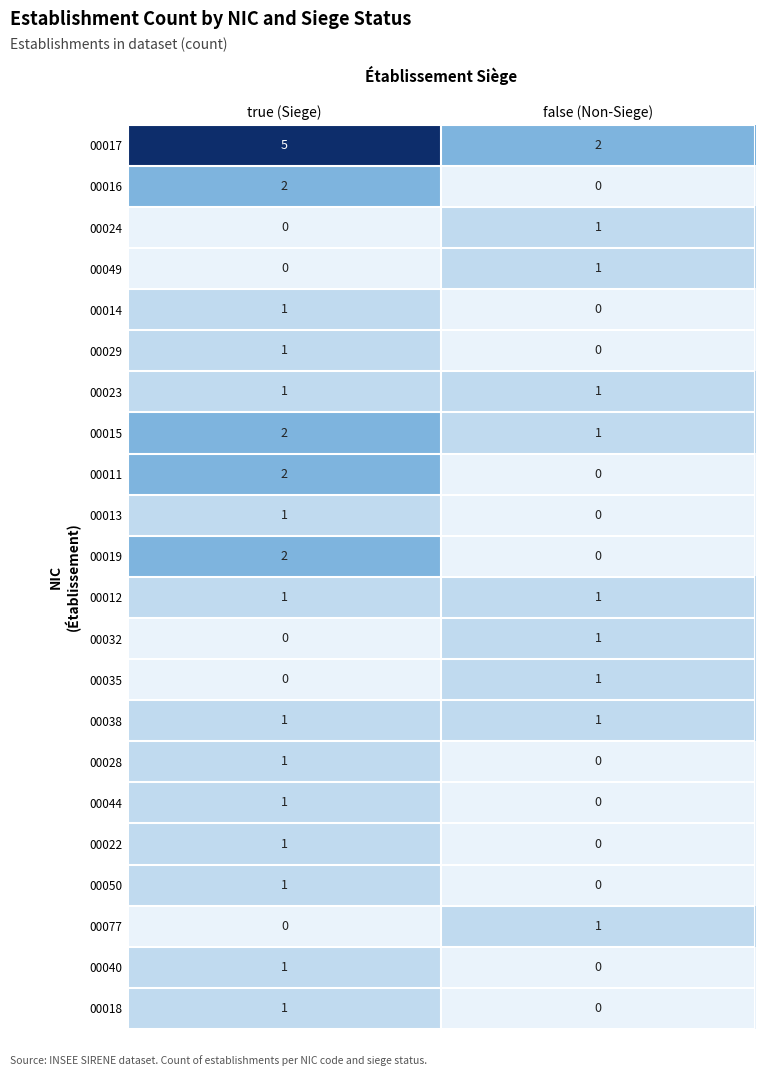

Rank the categories by 00049 value from lowest to highest.

true (Siege), false (Non-Siege)